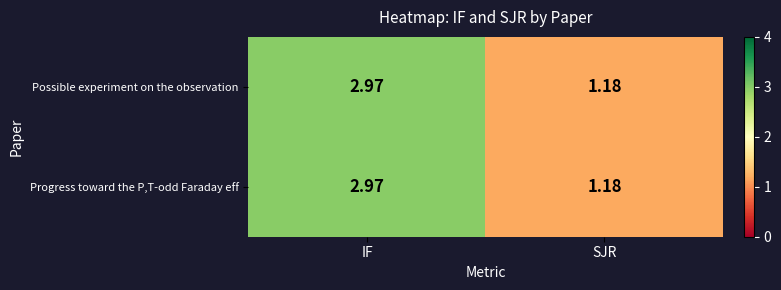

Rank the categories by Possible experiment on the observation value from lowest to highest.

SJR, IF